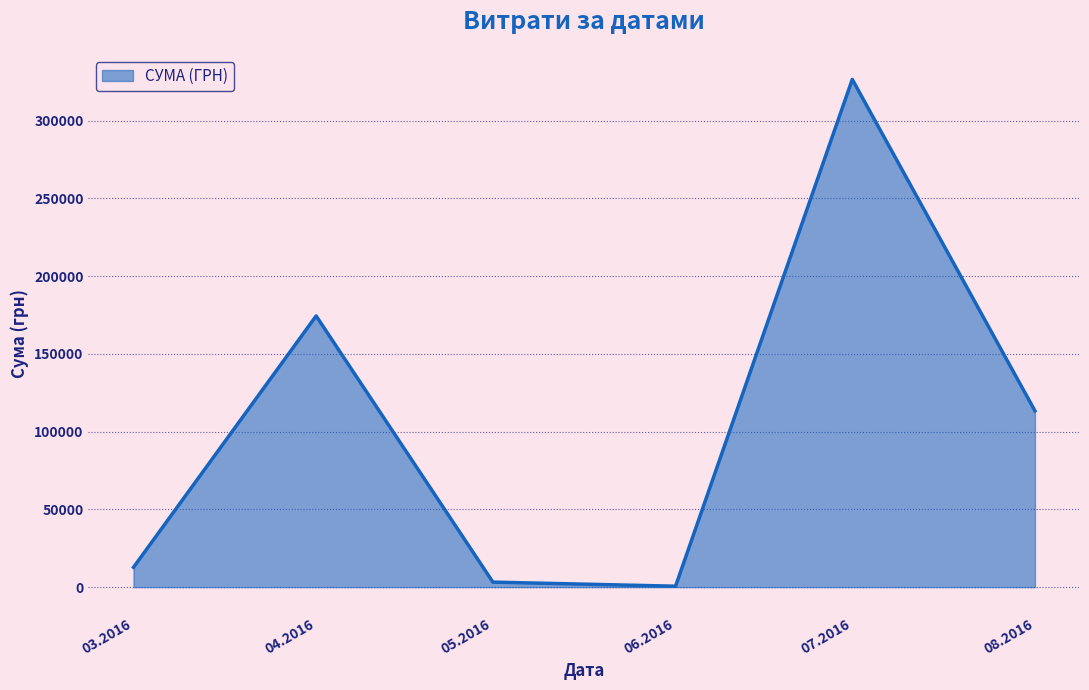

What is the ratio of the value at 08.2016 to the value at 07.2016?

0.3